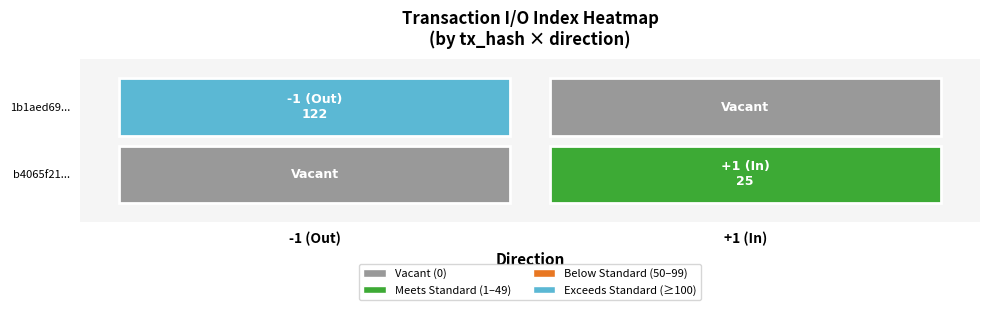

True or false: b4065f21... has a value of 16 at io_index.

False